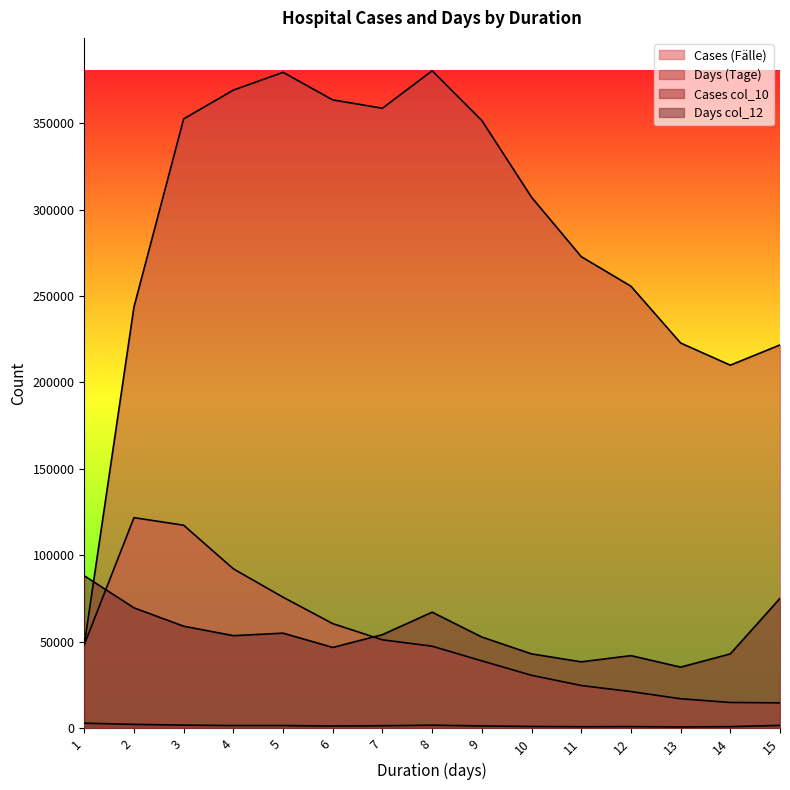

Count the number of categories in the chart.

15